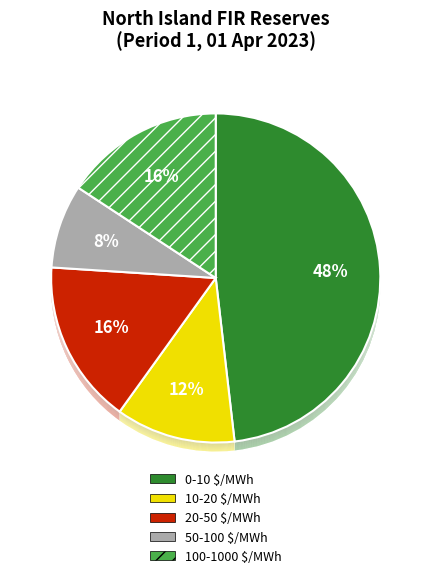

How many segments does this pie chart have?

5